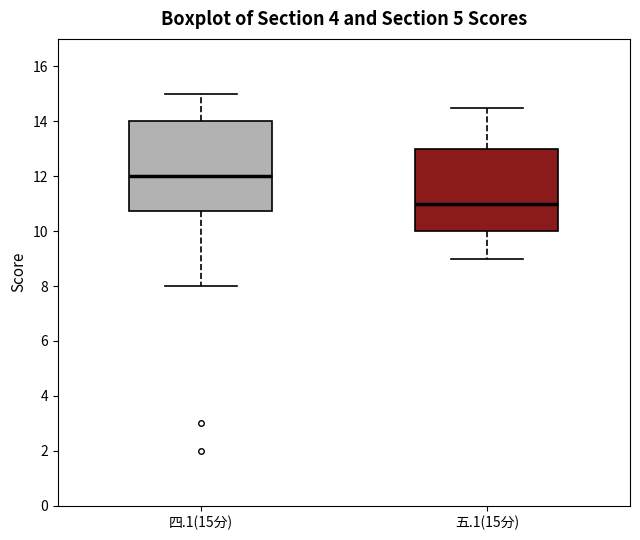

Where does the upper whisker of the box for 五.1(15分) end on the y-axis? The values are not printed on the chart, so give them approximately, as read against the axis.

14.6